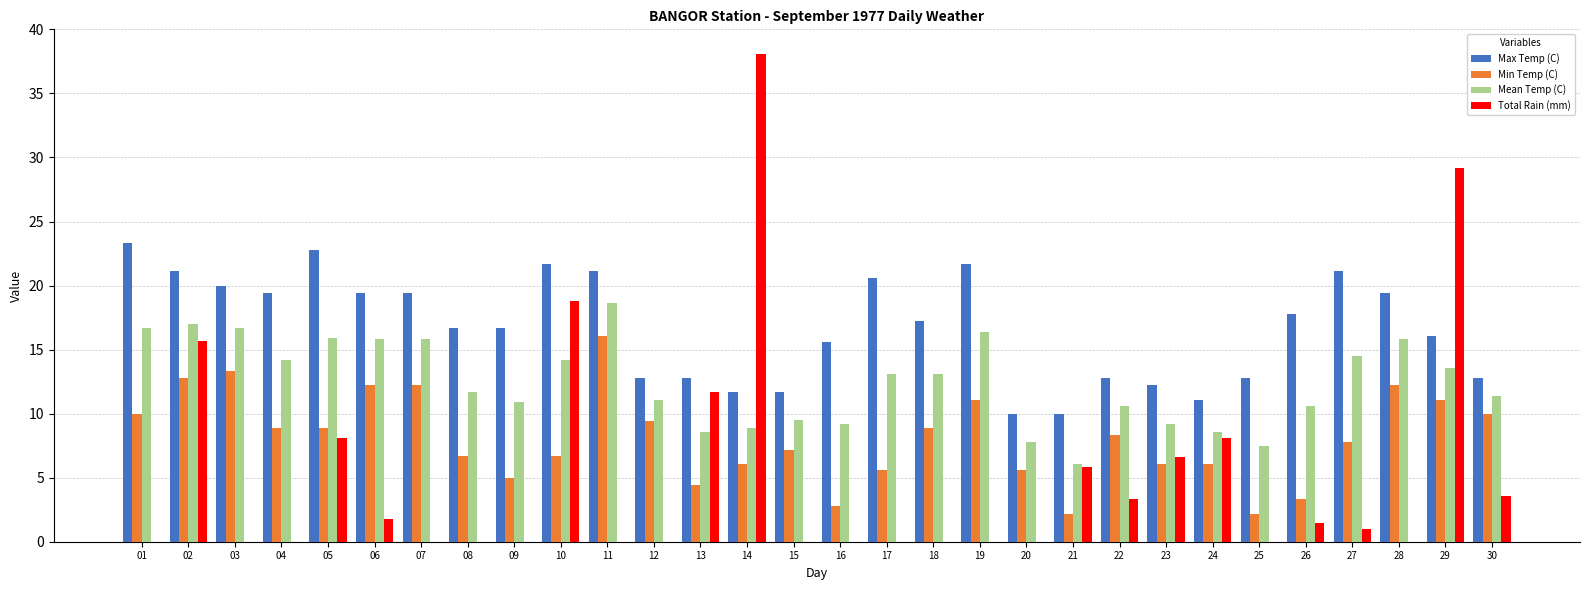

At which category is the sum across all series the highest?

29